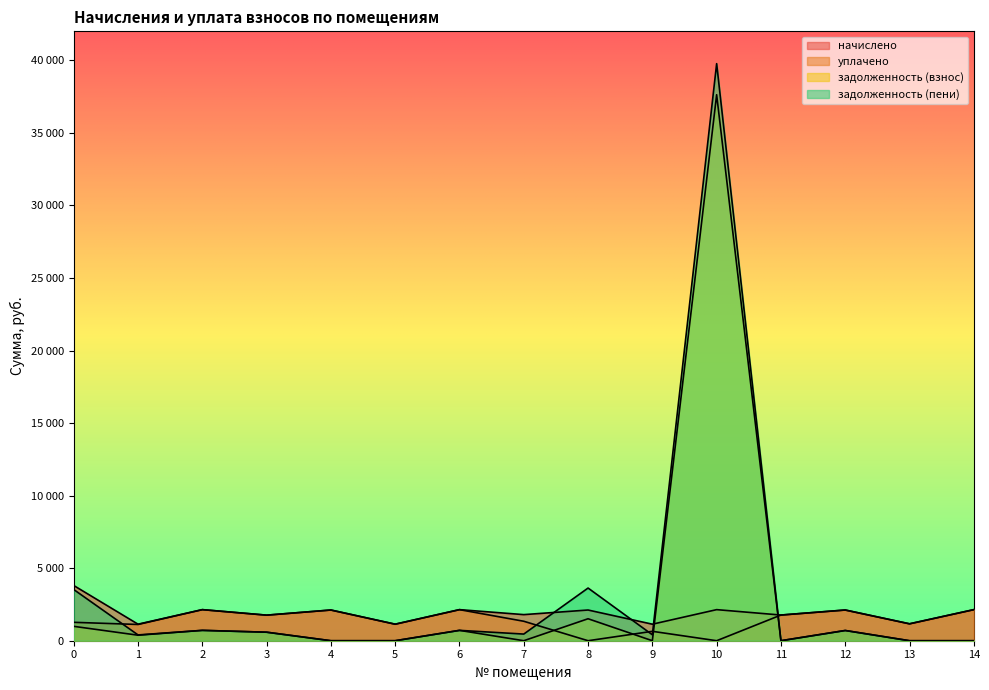

Reading left to right, what are all the values shown in this chart?

начислено: 3805.0	1139.3	2142.2	1762.4	2116.3	1139.3	2142.2	1799.2	2116.3	1139.3	2142.2	1769.8	2116.3	1165.1	2142.2
уплачено: 1268.3	1119.7	2142.2	1762.4	2116.3	1139.3	2142.2	1341.2	0.0	648.3	0.0	1769.8	2116.7	1165.1	2142.2
задолженность (взнос): 991.1	379.8	714.0	587.5	0.0	0.0	714.0	0.0	1514.3	0.0	37630.7	0.0	705.5	0.0	0.0
задолженность (пени): 3527.8	399.3	714.0	587.5	0.0	0.0	714.0	458.1	3630.6	408.9	39772.8	0.0	705.1	0.0	0.0